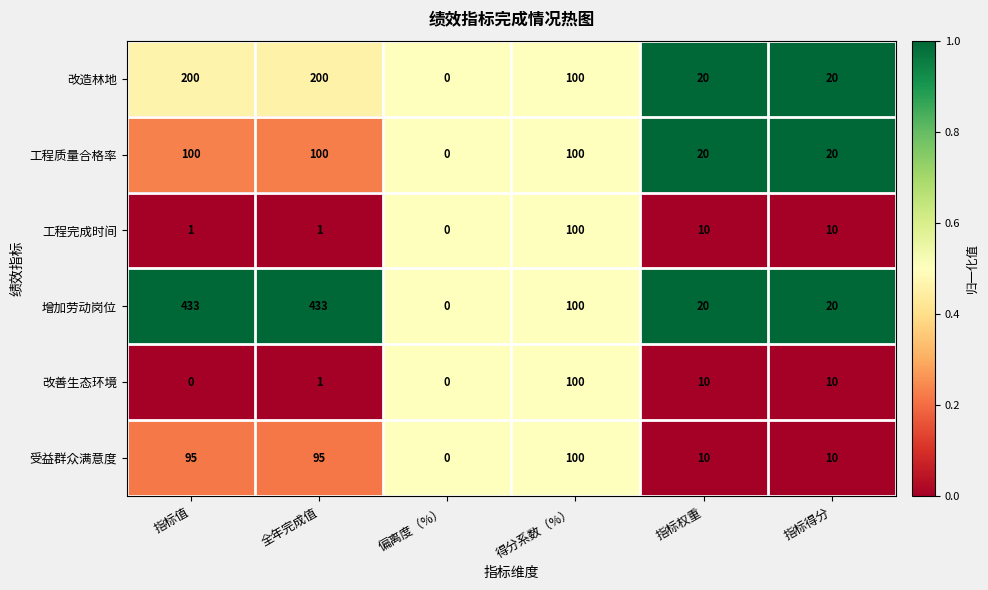

At which category is the sum across all series the highest?

全年完成值